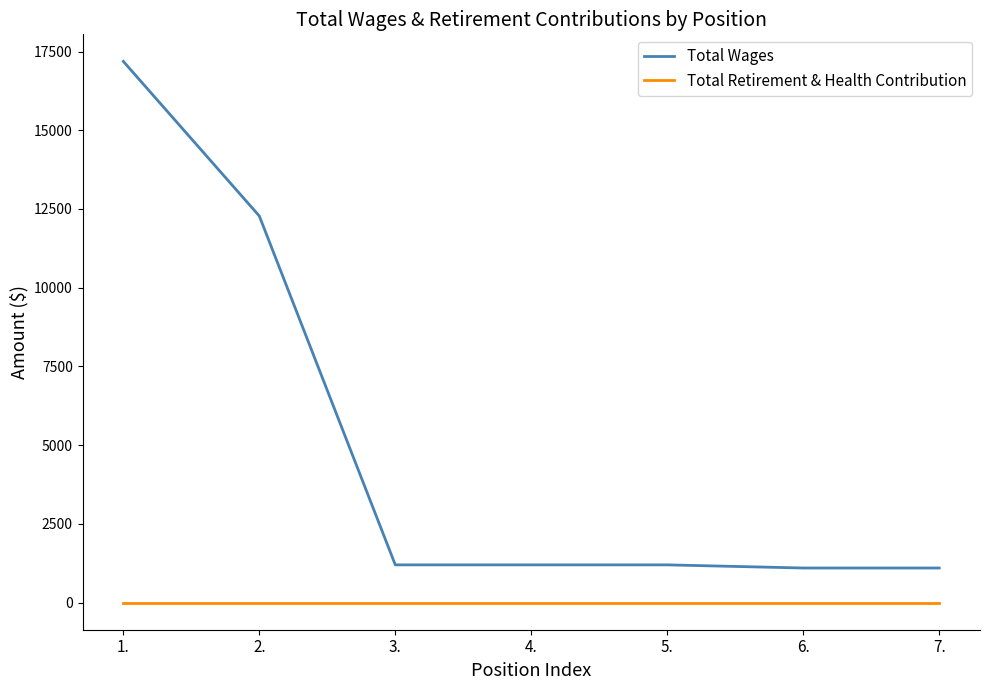

True or false: Total Retirement & Health Contribution and Total Wages intersect in this chart.

False